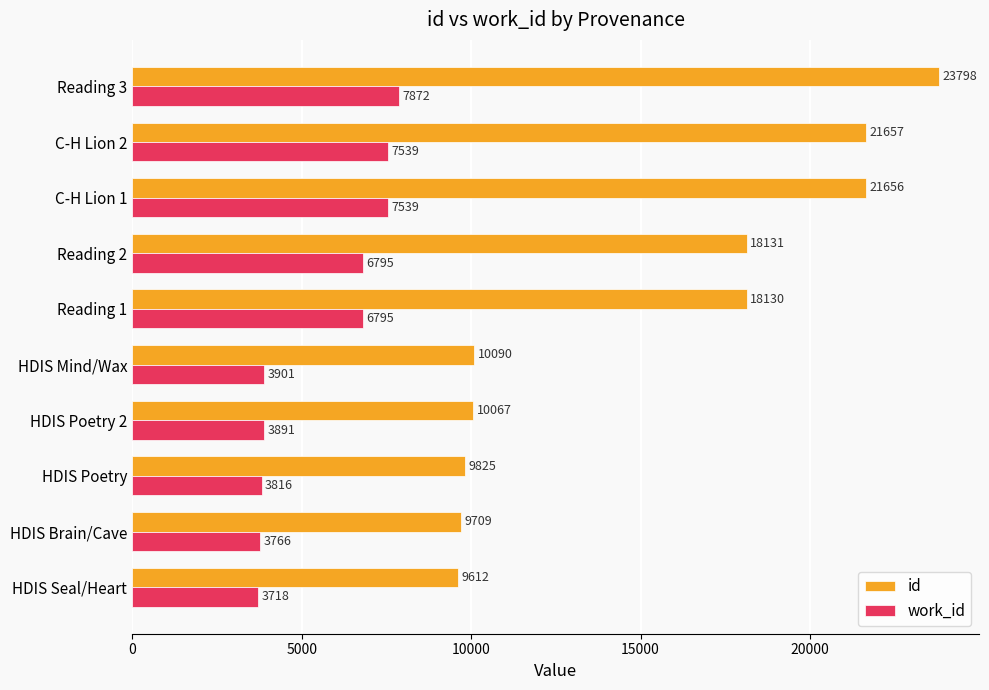

At which category does the chart reach its peak across all series?

Reading 3